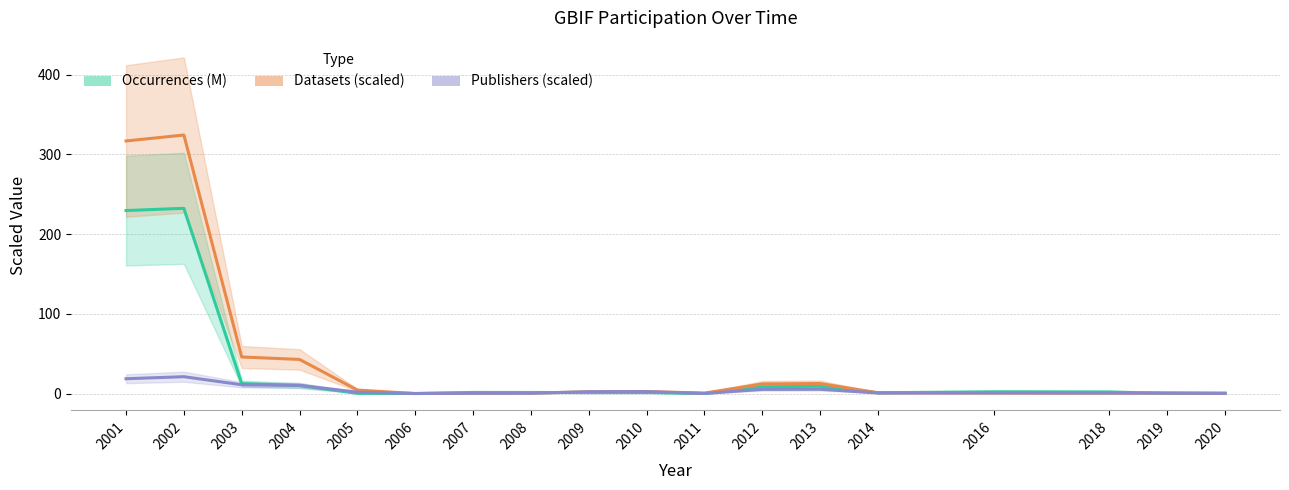

What is the value of the Occurrences (M) point at the 12th from the left?

8.4